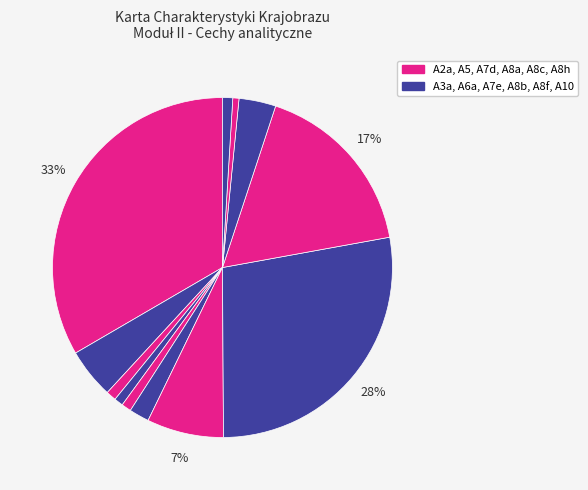

Which slice is the smallest?

A8h